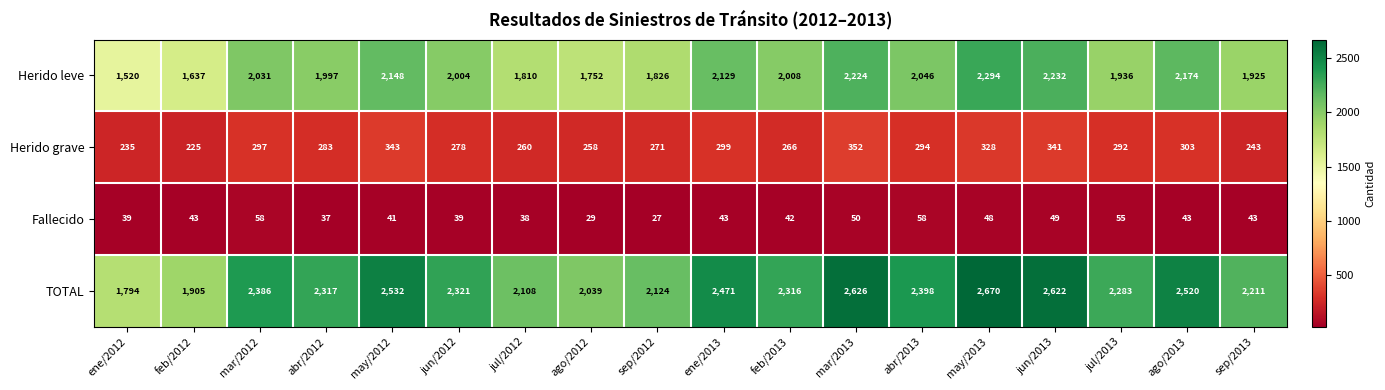

What is the average value of the Fallecido series?

43